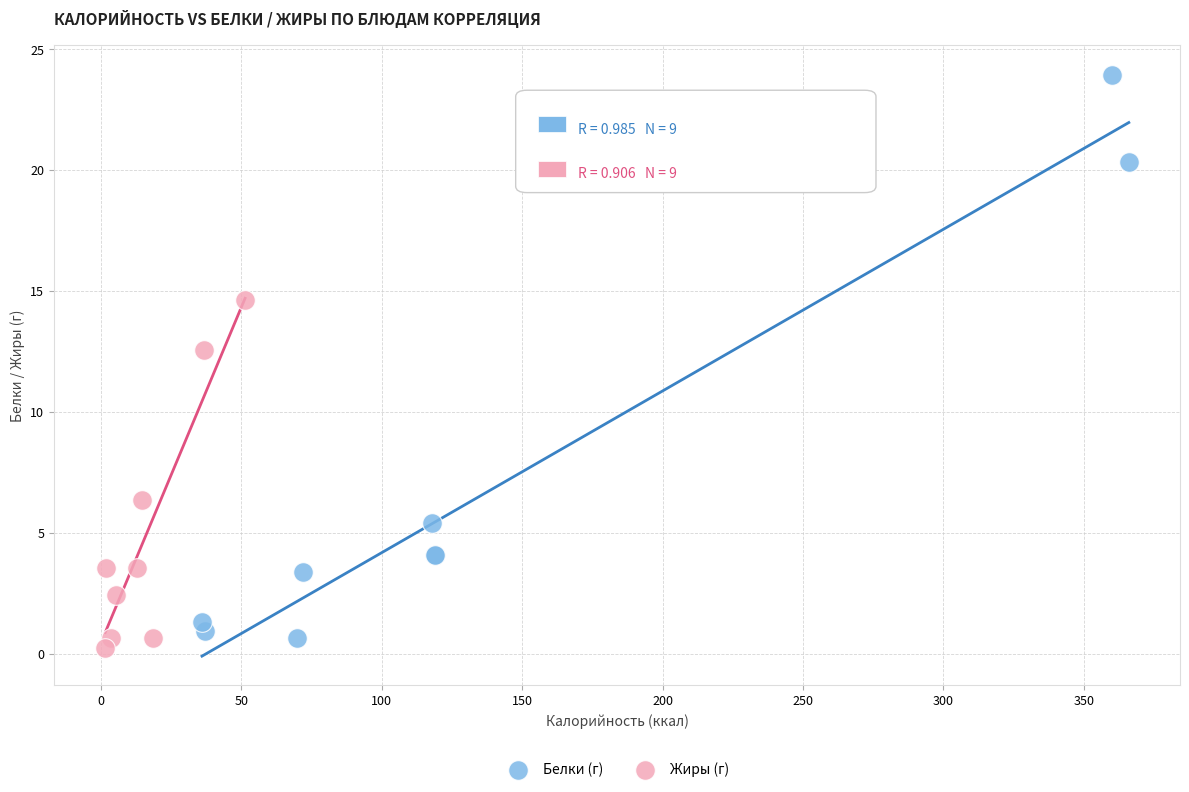

What are all the series names shown in the legend?

Белки (г), Жиры (г)